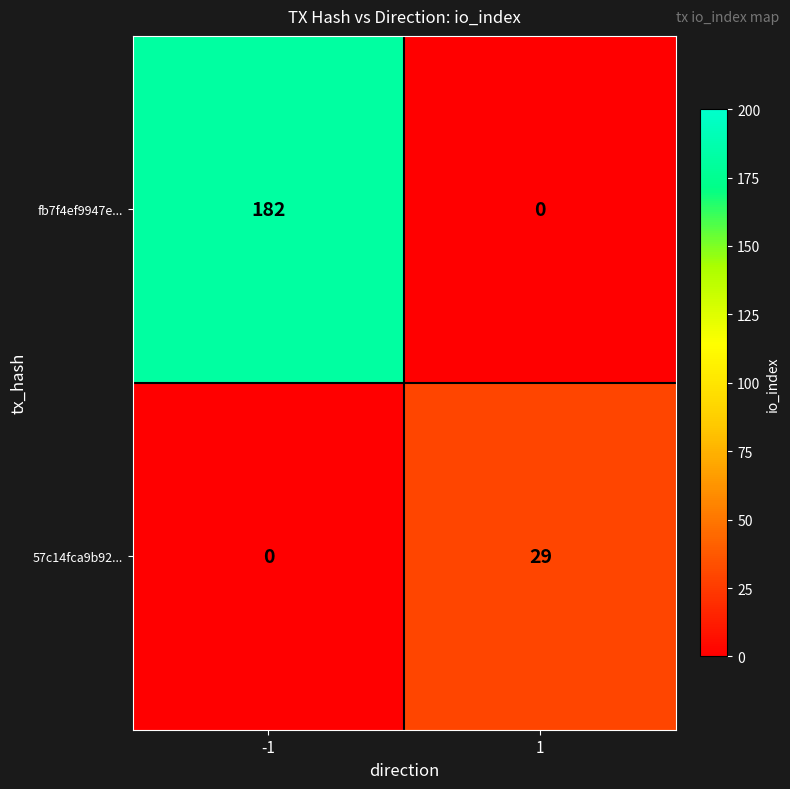

How many positive values does the fb7f4ef9947e... series have?

1